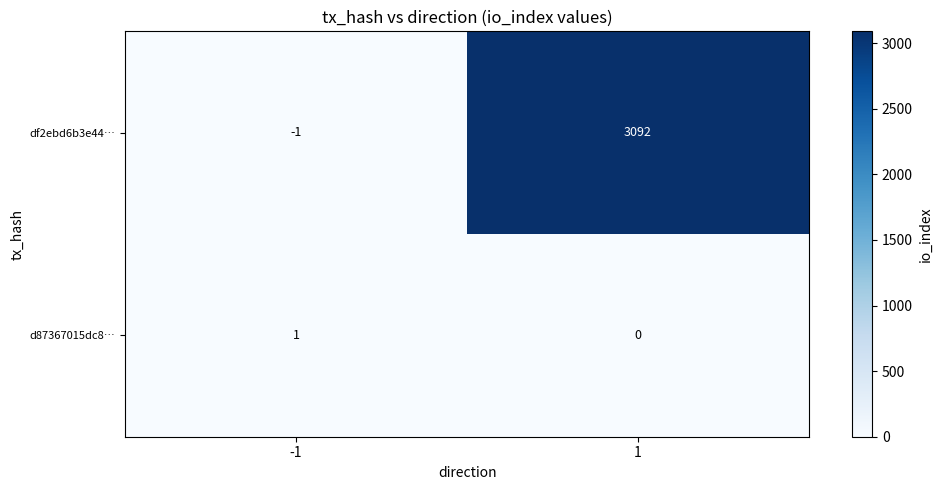

How many values in d87367015dc8… are above zero?

1